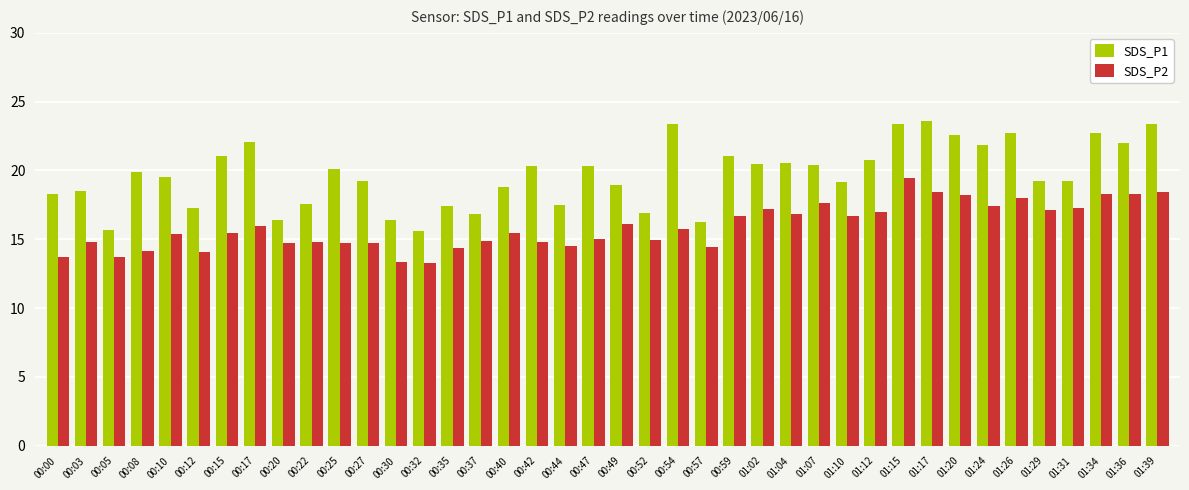

The value of SDS_P1 at 01:20 is 22.6. True or false?

True